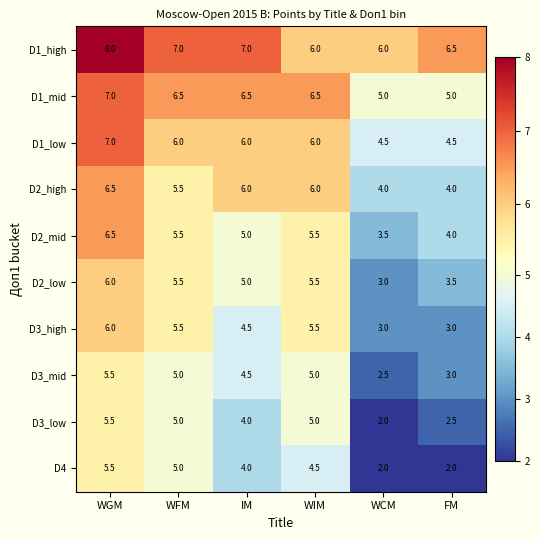

What is the difference between the highest and lowest values at WFM?

2.0